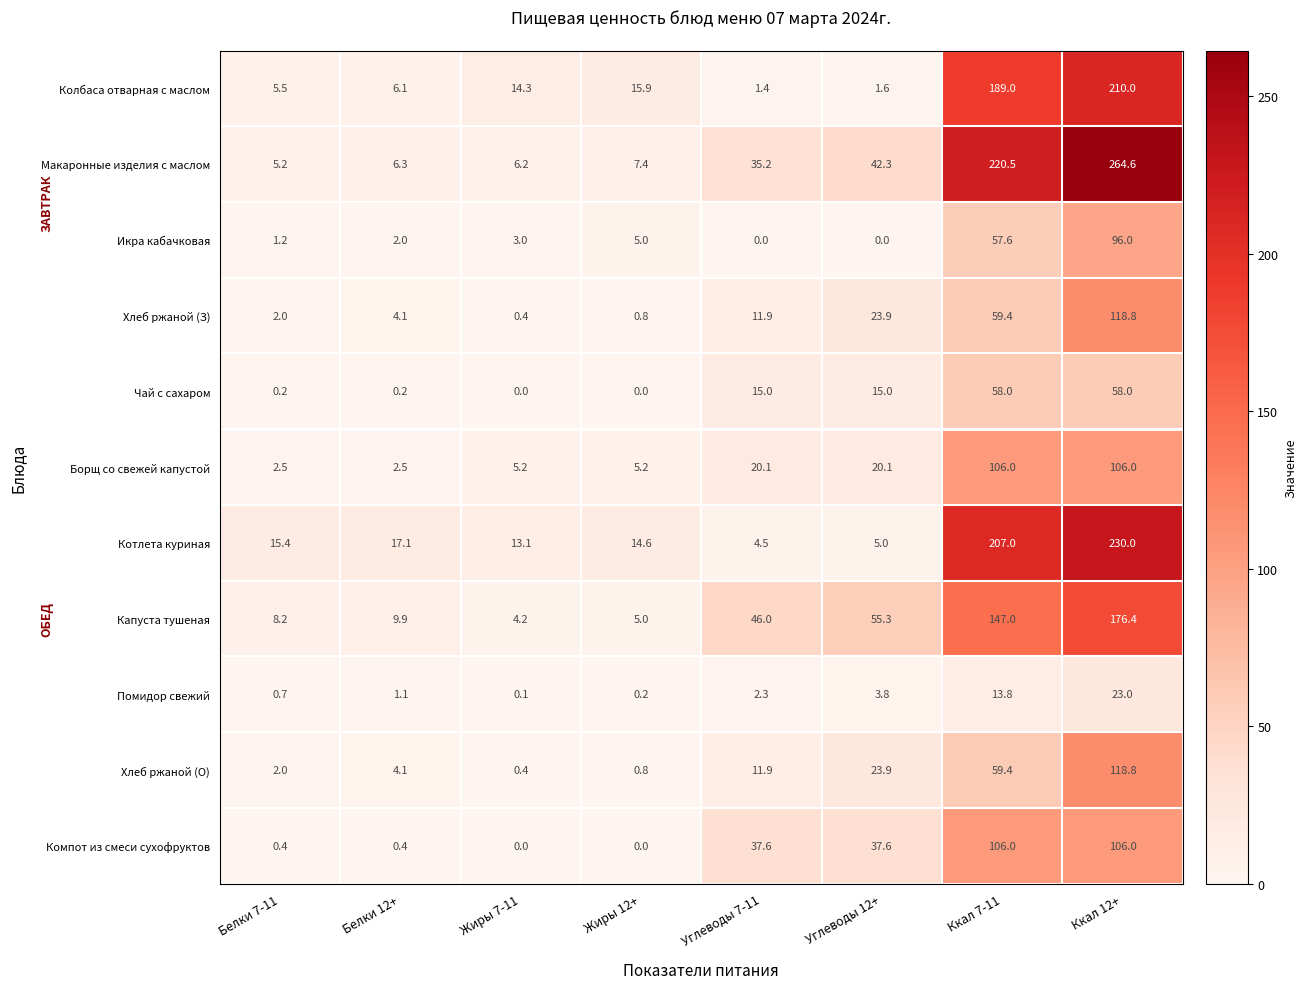

What is the total value across all series at Углеводы 12+?

228.5